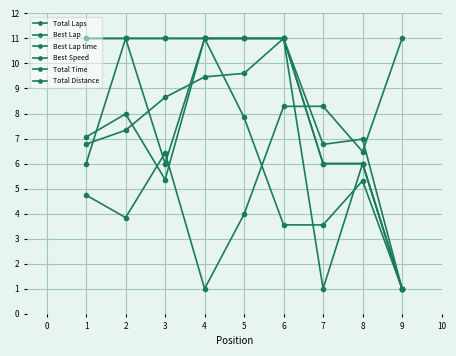

Is this an area chart (filled region under the line)?

No